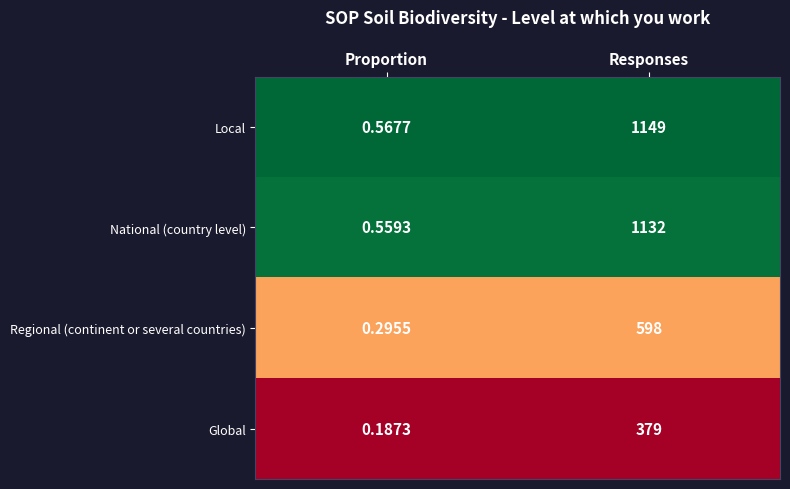

Which series has the largest total across all categories?

Local